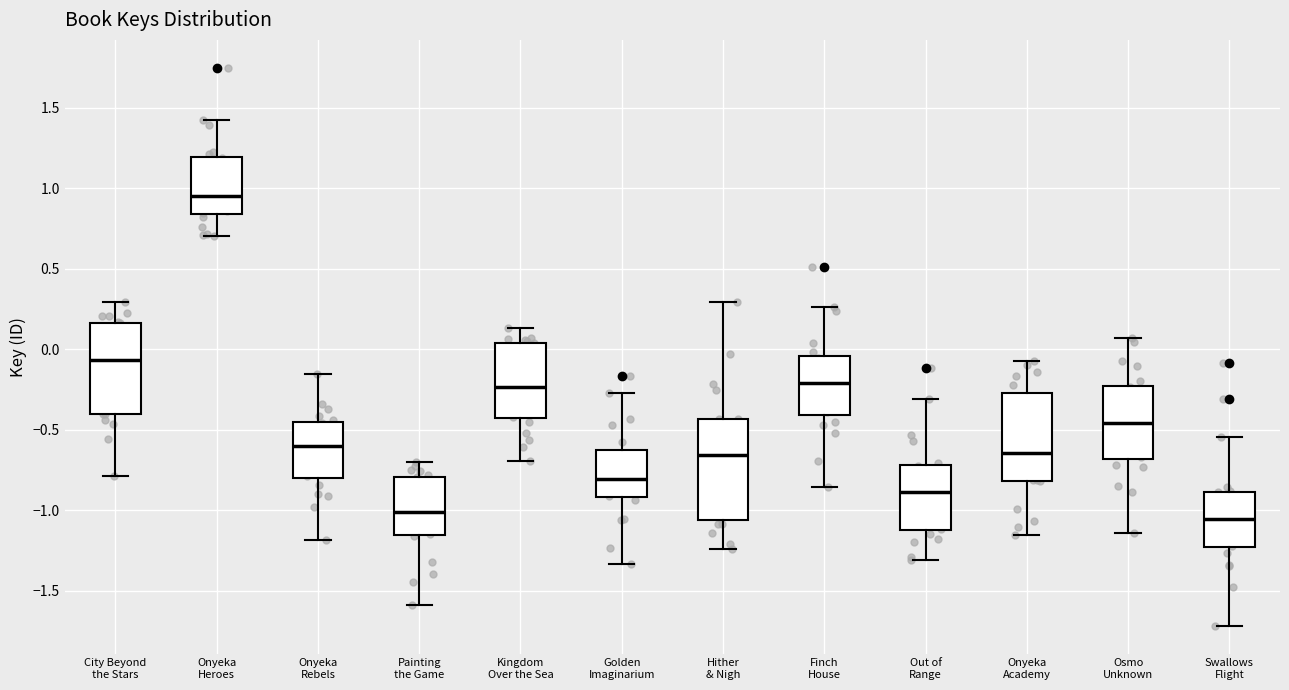

Which box is the tallest, from its lower edge to its upper edge?

Hither & Nigh